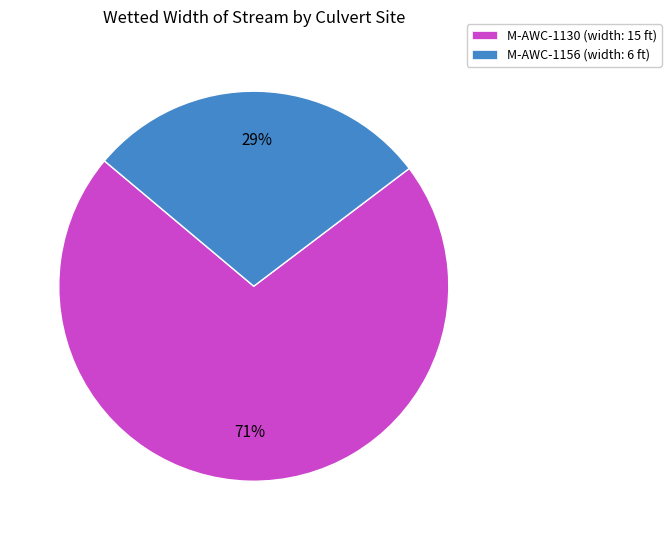

Which category has the biggest portion of the pie?

M-AWC-1130